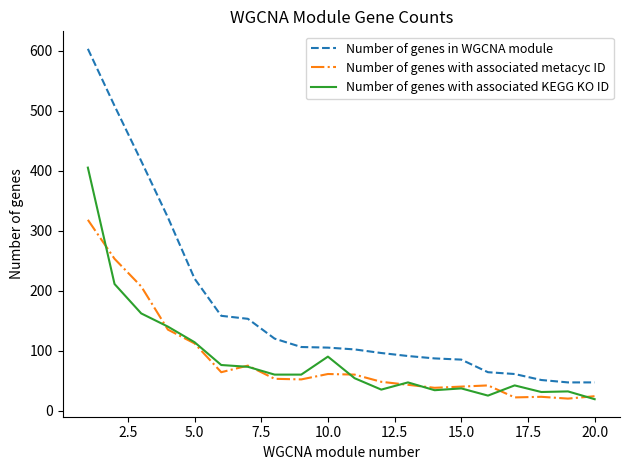

Which series has the widest spread of values?

Number of genes in WGCNA module